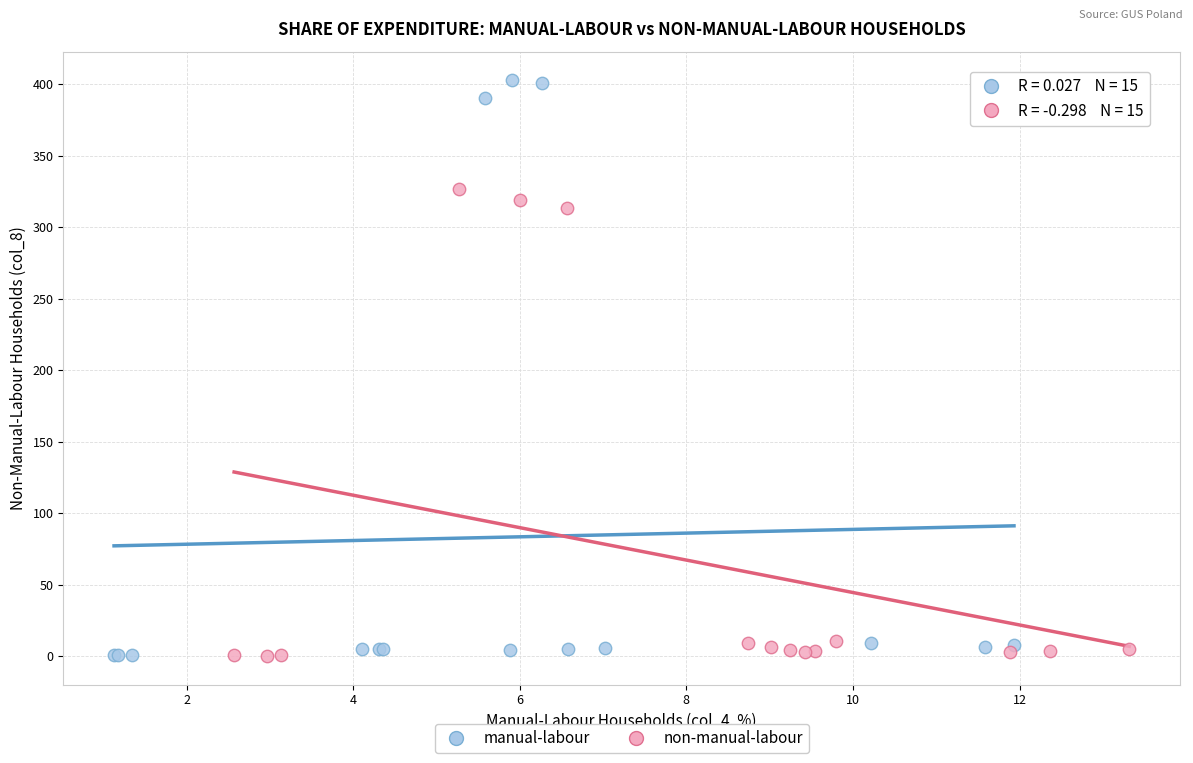

Which series has the largest Y range (max minus min)?

manual-labour